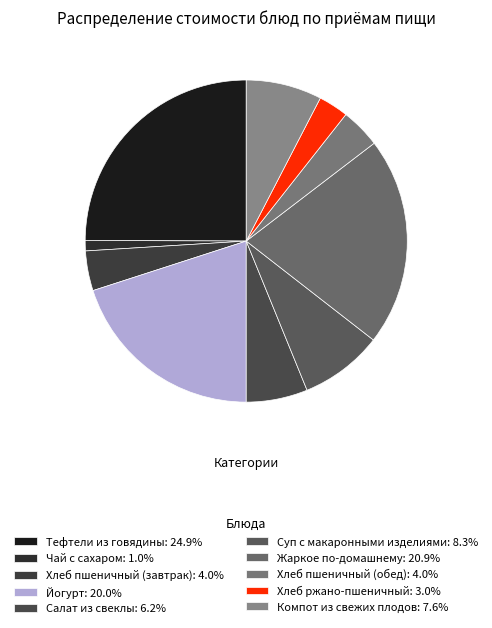

To the nearest percent, what is the difference between the Тефтели из говядины and Хлеб пшеничный (завтрак) slice percentages?

21%